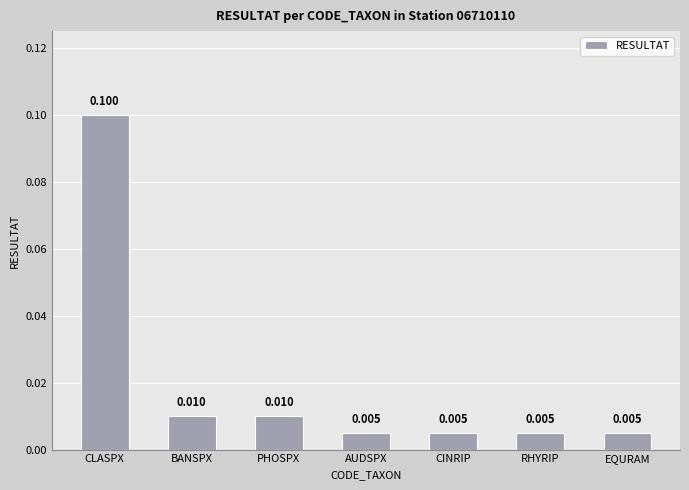

What is the greatest value displayed?

0.1